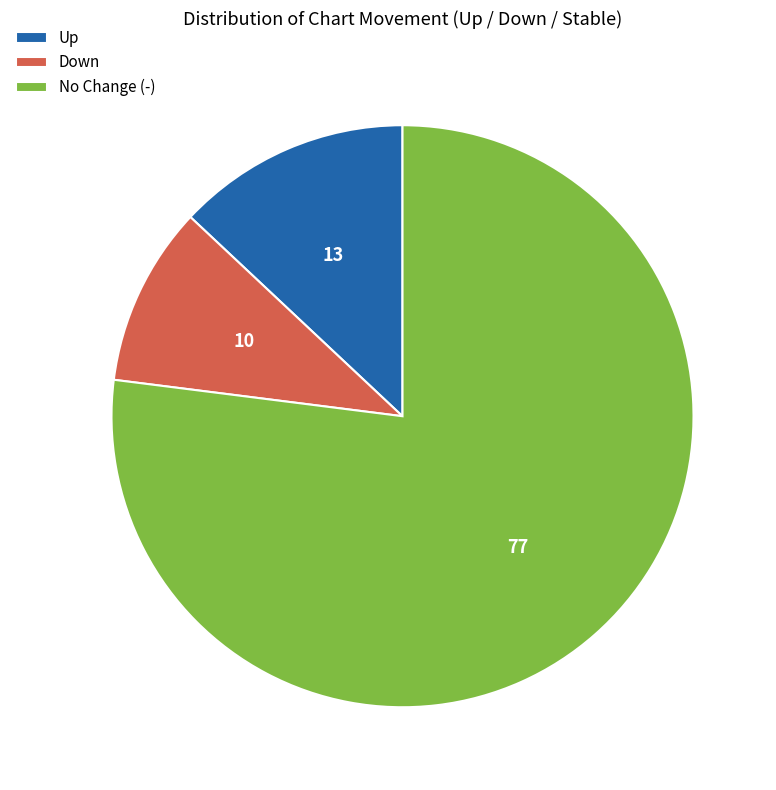

Is the sum of Up and No Change (-) greater than half?

Yes